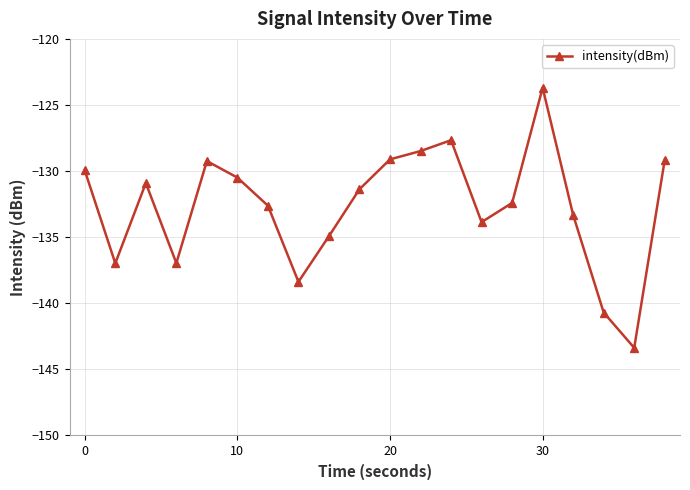

How many interior local valleys (lower than both neighbors) does the data have?

5